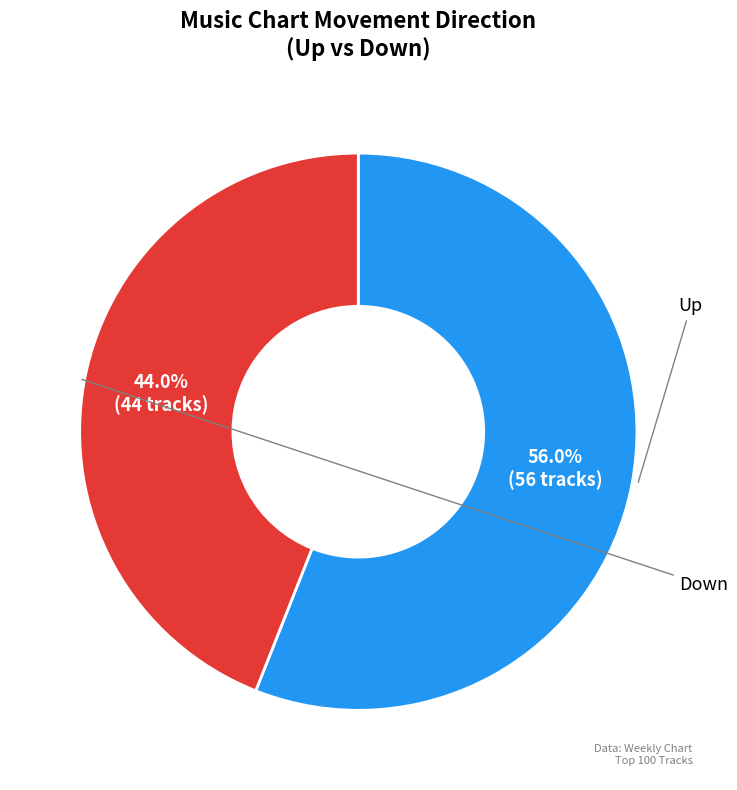

To the nearest percent, what is the difference between the Down and Up slice percentages?

12%